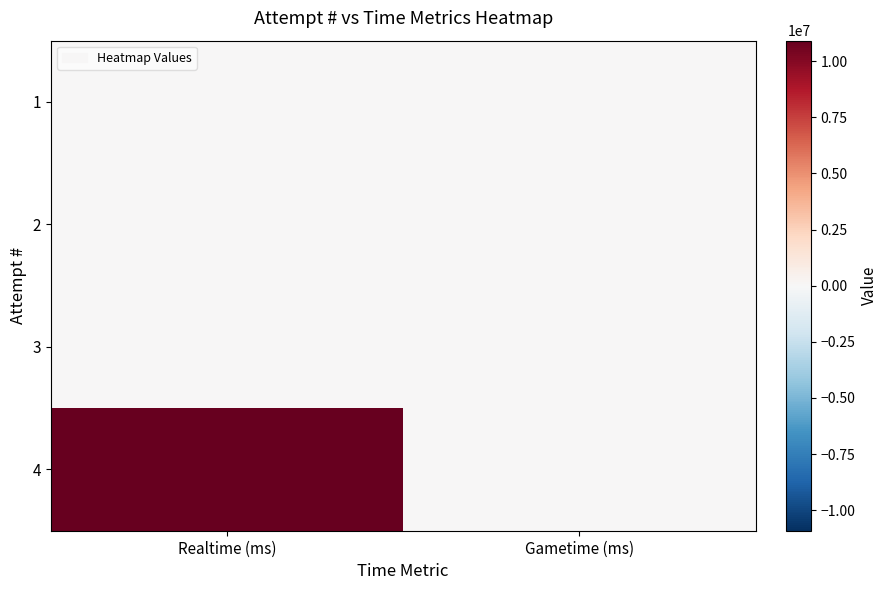

Reading left to right, list all the values displayed in this chart.

1: Realtime (ms)=0	Gametime (ms)=0
2: Realtime (ms)=0	Gametime (ms)=0
3: Realtime (ms)=0	Gametime (ms)=0
4: Realtime (ms)=10909167	Gametime (ms)=0